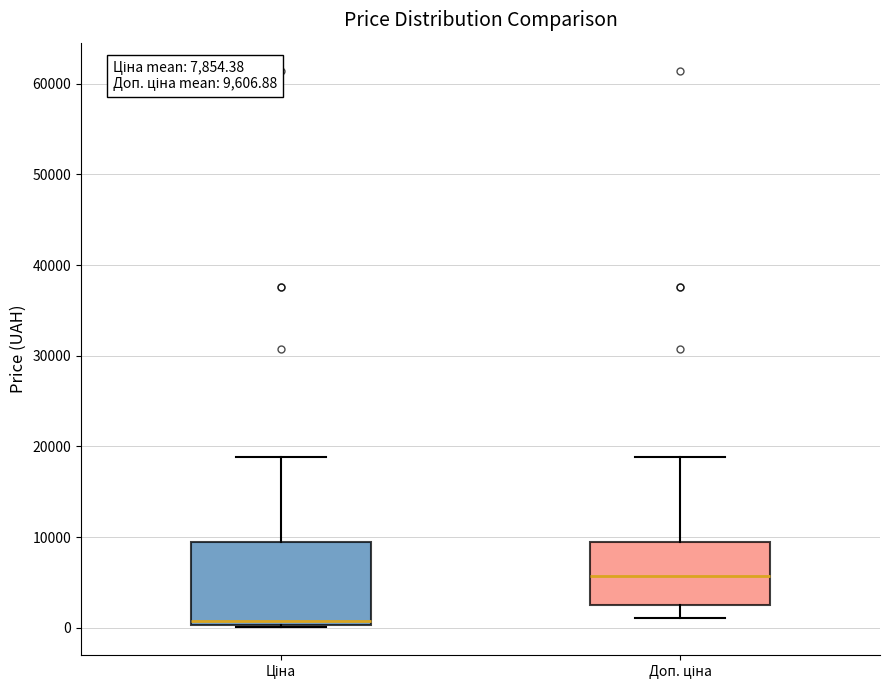

Which box is the tallest, from its lower edge to its upper edge?

Ціна